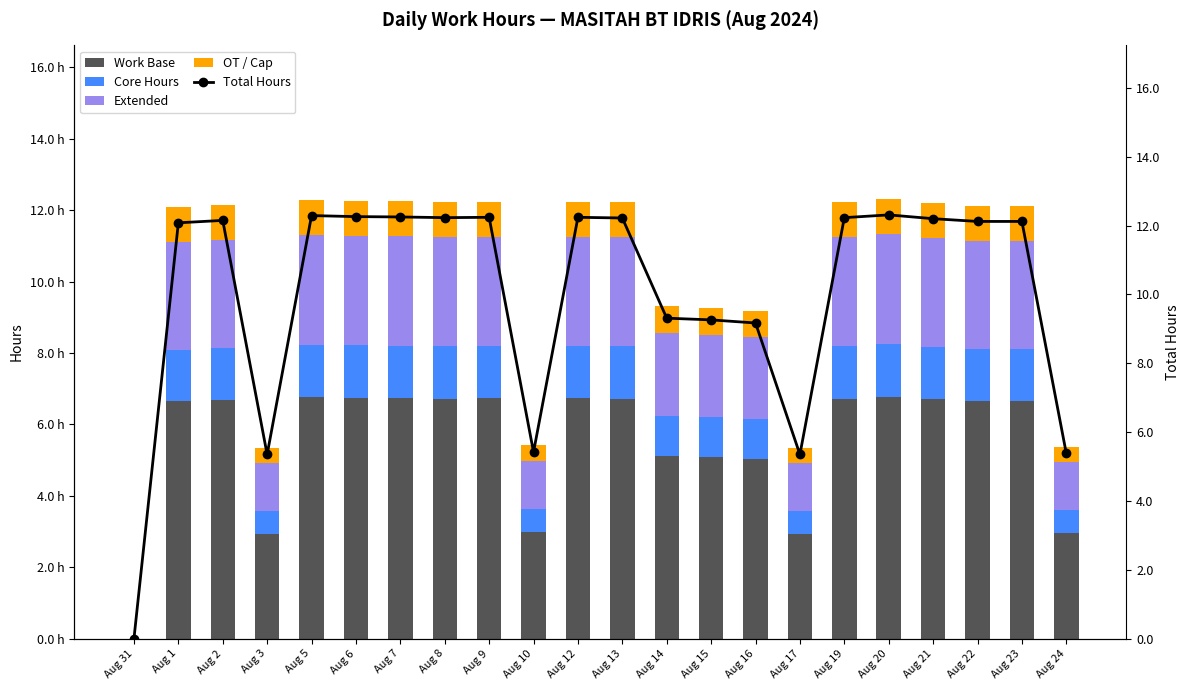

Reading right to left, list all the values displayed in this chart.

Work Base: 3.0	6.7	6.7	6.7	6.8	6.7	2.9	5.0	5.1	5.1	6.7	6.7	3.0	6.7	6.7	6.7	6.7	6.8	2.9	6.7	6.6	0.0
Core Hours: 0.6	1.5	1.5	1.5	1.5	1.5	0.6	1.1	1.1	1.1	1.5	1.5	0.7	1.5	1.5	1.5	1.5	1.5	0.6	1.5	1.4	0.0
Extended: 1.3	3.0	3.0	3.0	3.1	3.1	1.3	2.3	2.3	2.3	3.1	3.1	1.4	3.1	3.1	3.1	3.1	3.1	1.3	3.0	3.0	0.0
OT / Cap: 0.4	1.0	1.0	1.0	1.0	1.0	0.4	0.7	0.7	0.7	1.0	1.0	0.4	1.0	1.0	1.0	1.0	1.0	0.4	1.0	1.0	0.0
Total Hours: 5.4	12.1	12.1	12.2	12.3	12.2	5.3	9.2	9.3	9.3	12.2	12.2	5.4	12.2	12.2	12.2	12.3	12.3	5.3	12.2	12.1	0.0